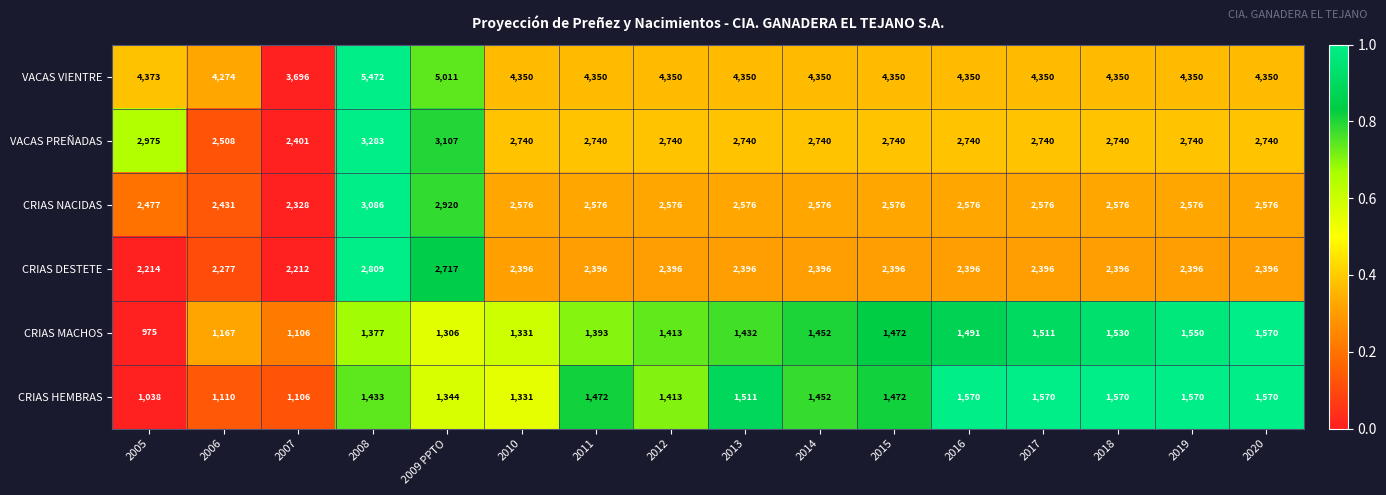

What is the difference between the maximum and minimum values in the VACAS PREÑADAS series?

882